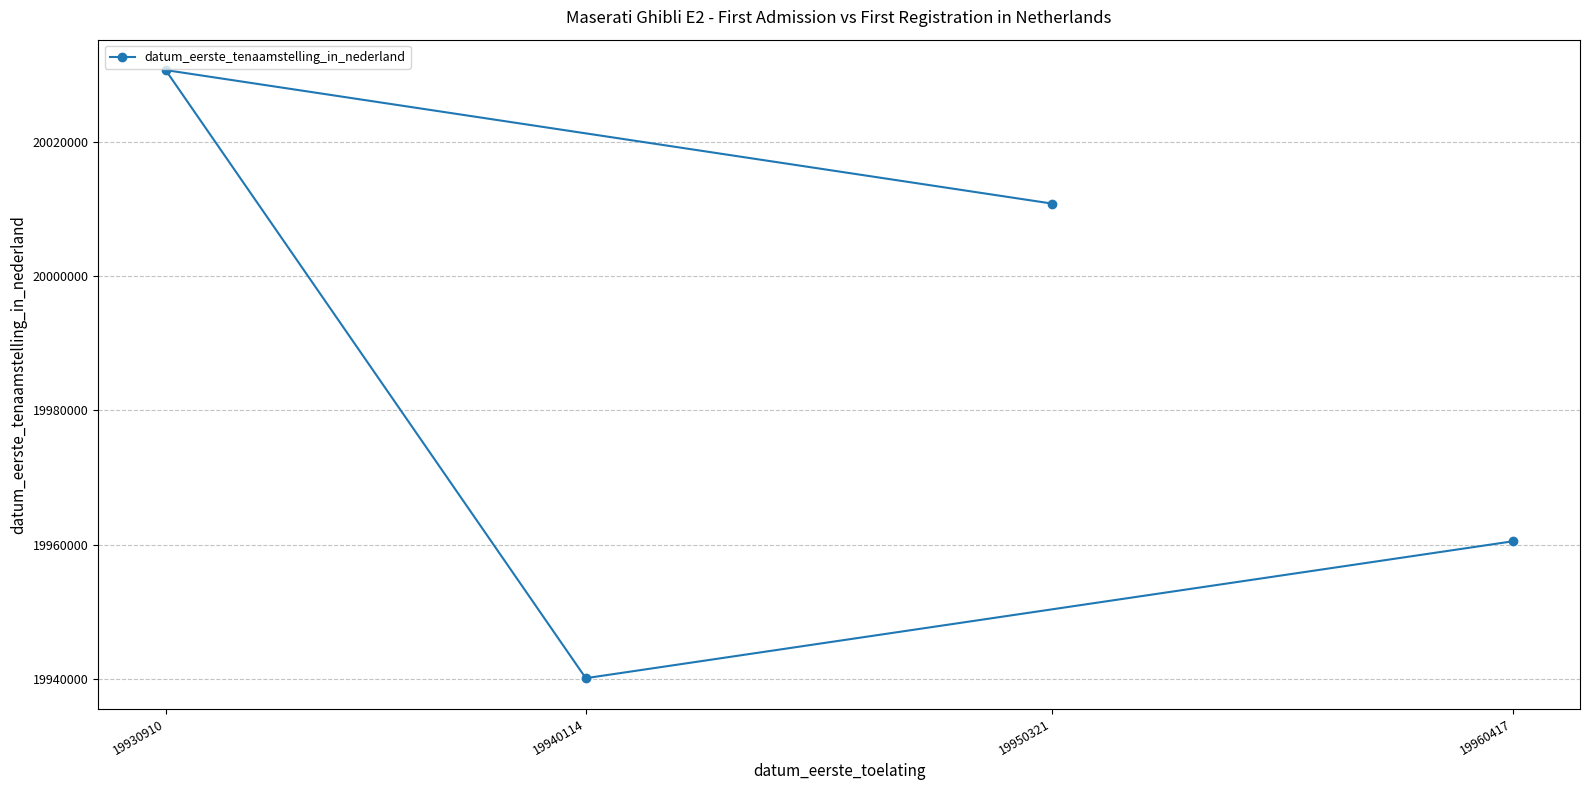

What is the maximum value shown in the chart?

20030703